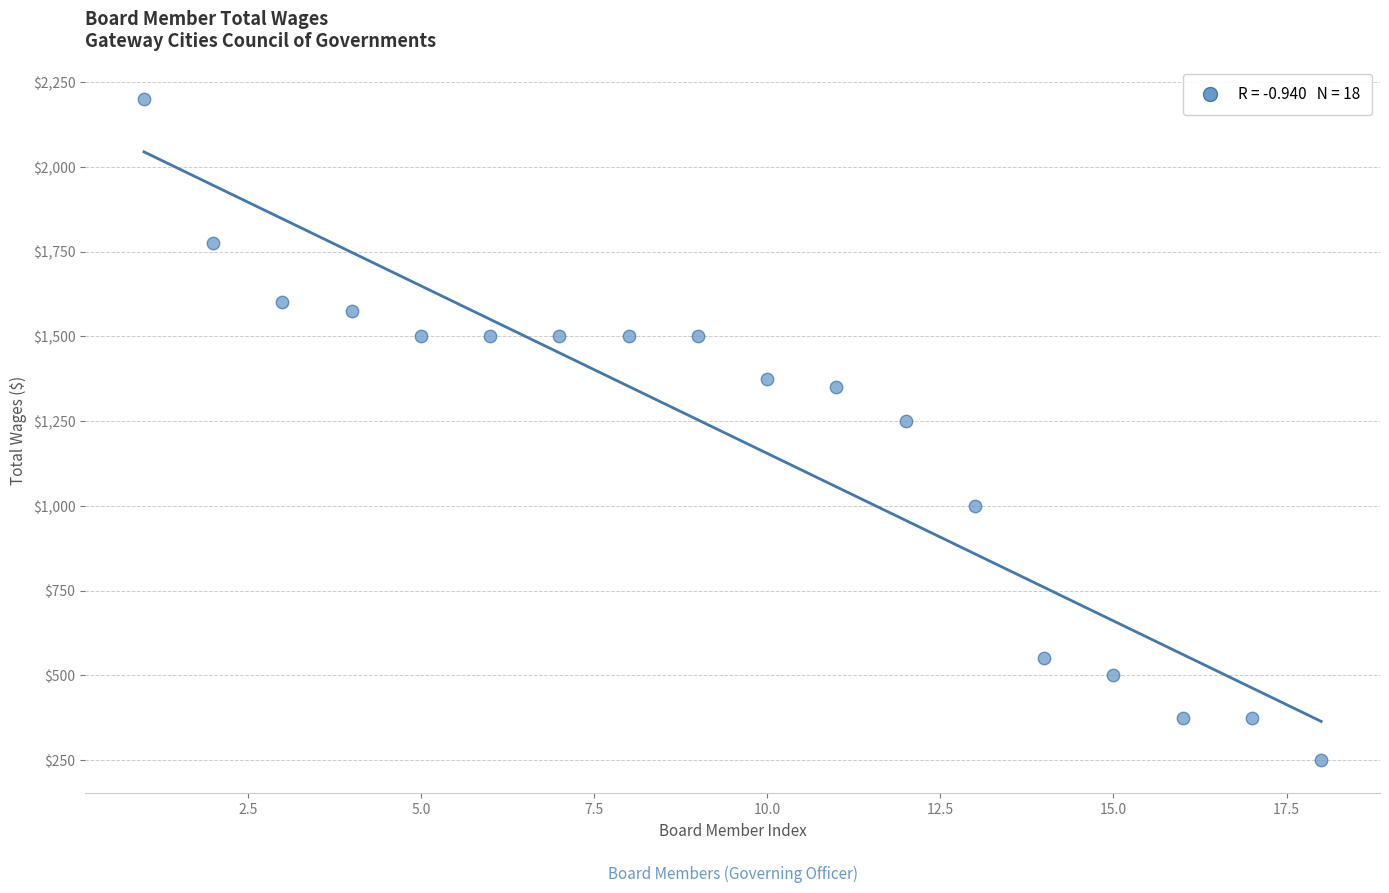

What Y value in the scatter plot is closest to 1225?

1250